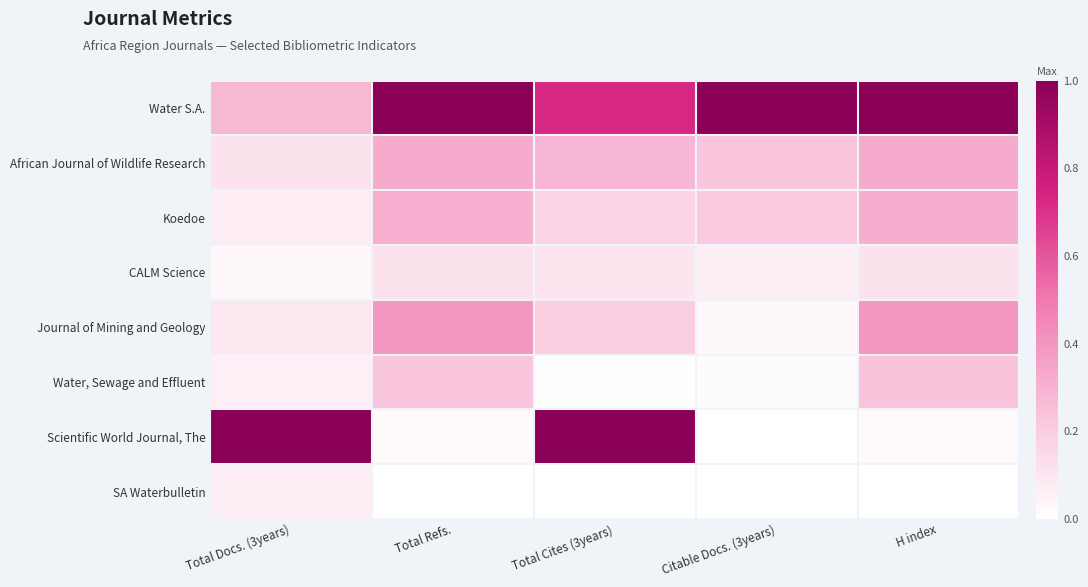

At how many categories does at least one series exceed 0?

5